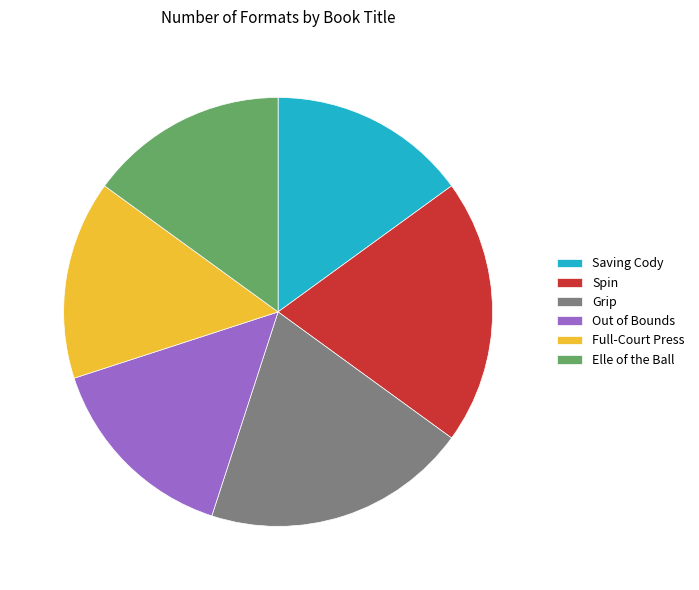

The Grip slice represents 20% of the pie. True or false?

True